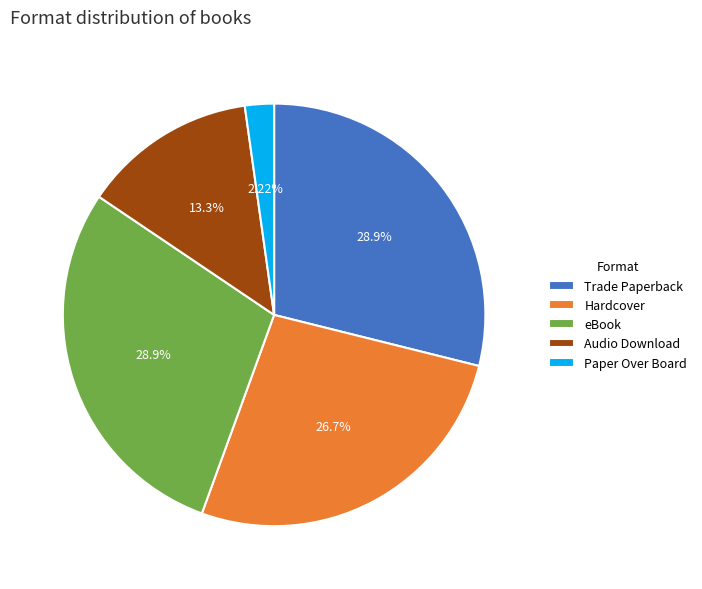

How many slices are in this pie chart?

5